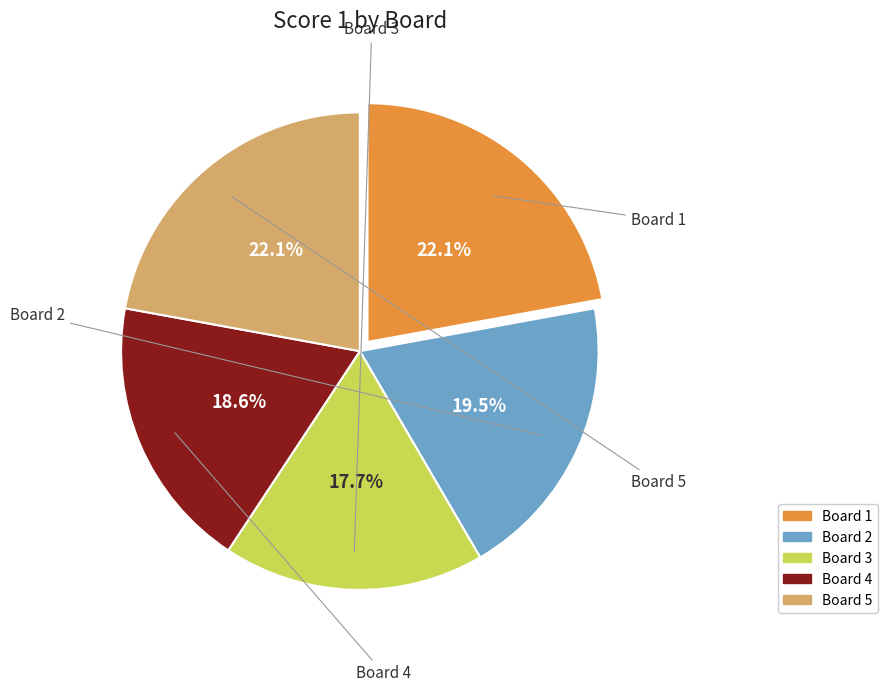

Between Board 3 and Board 1, which is larger?

Board 1